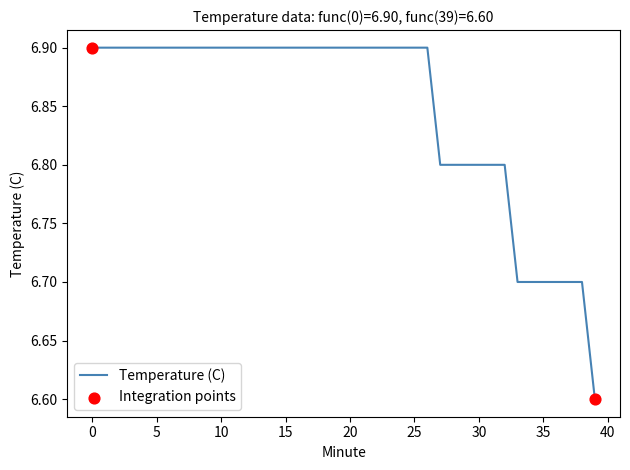

What is the difference between the maximum and minimum values?

0.3